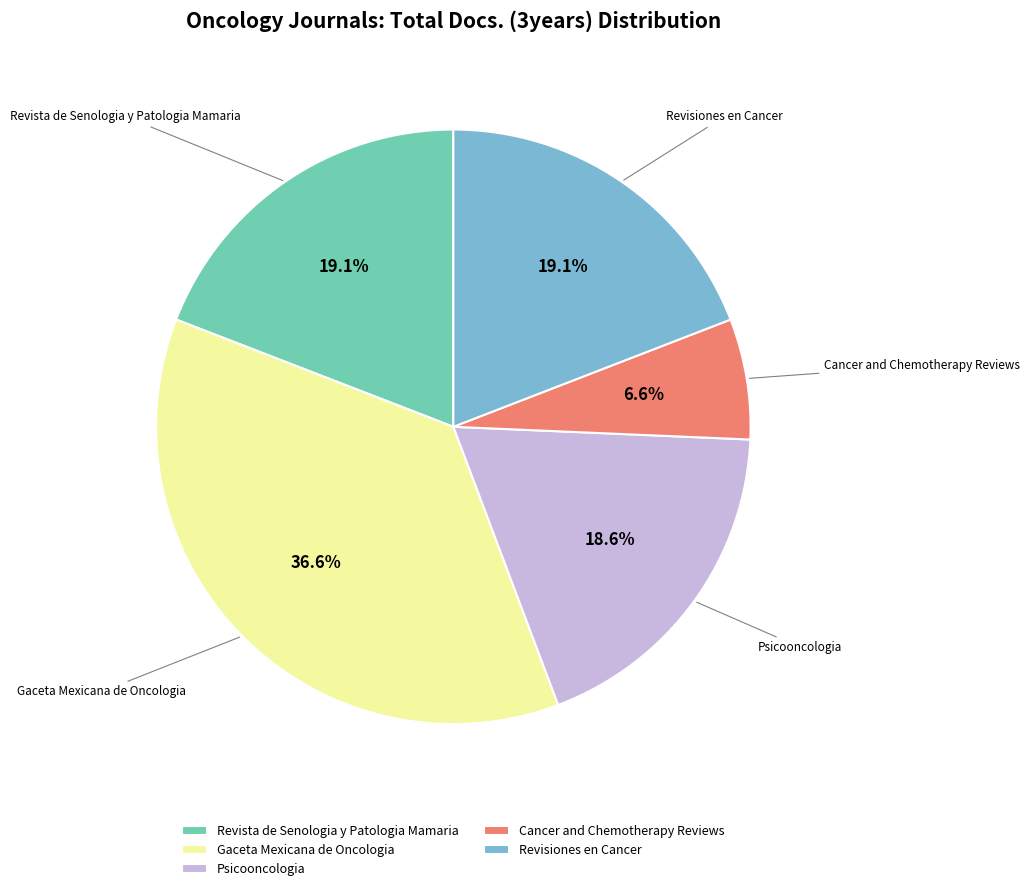

To the nearest percent, what portion does Revista de Senologia y Patologia Mamaria represent?

19%